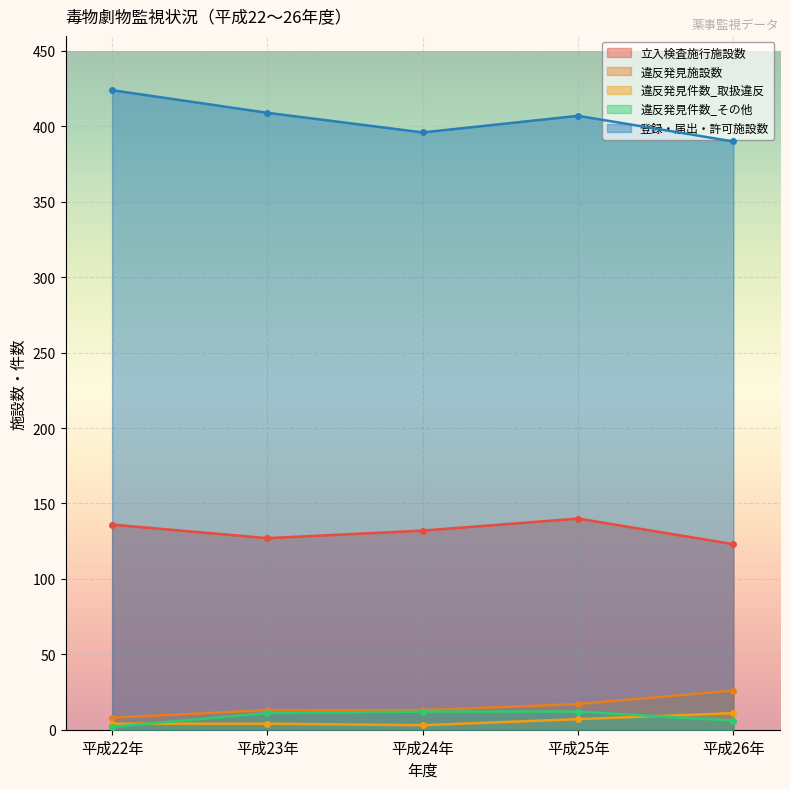

What position from the right is 平成24年?

3